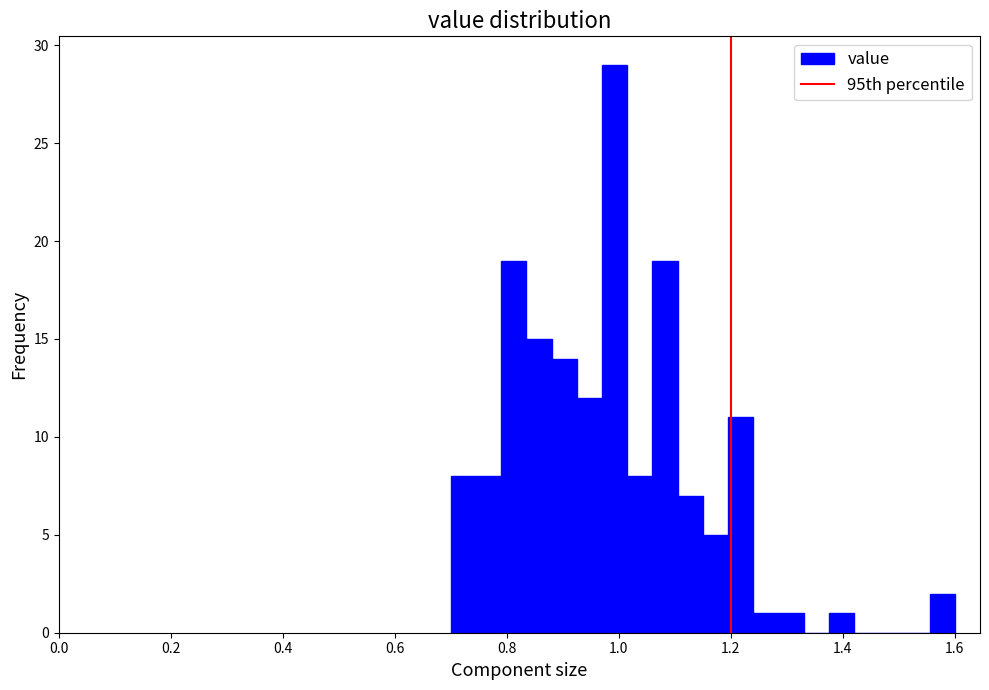

Around what value on the x-axis is the tallest bar? Give the approximate position of its centre, as read against the axis.

1.00